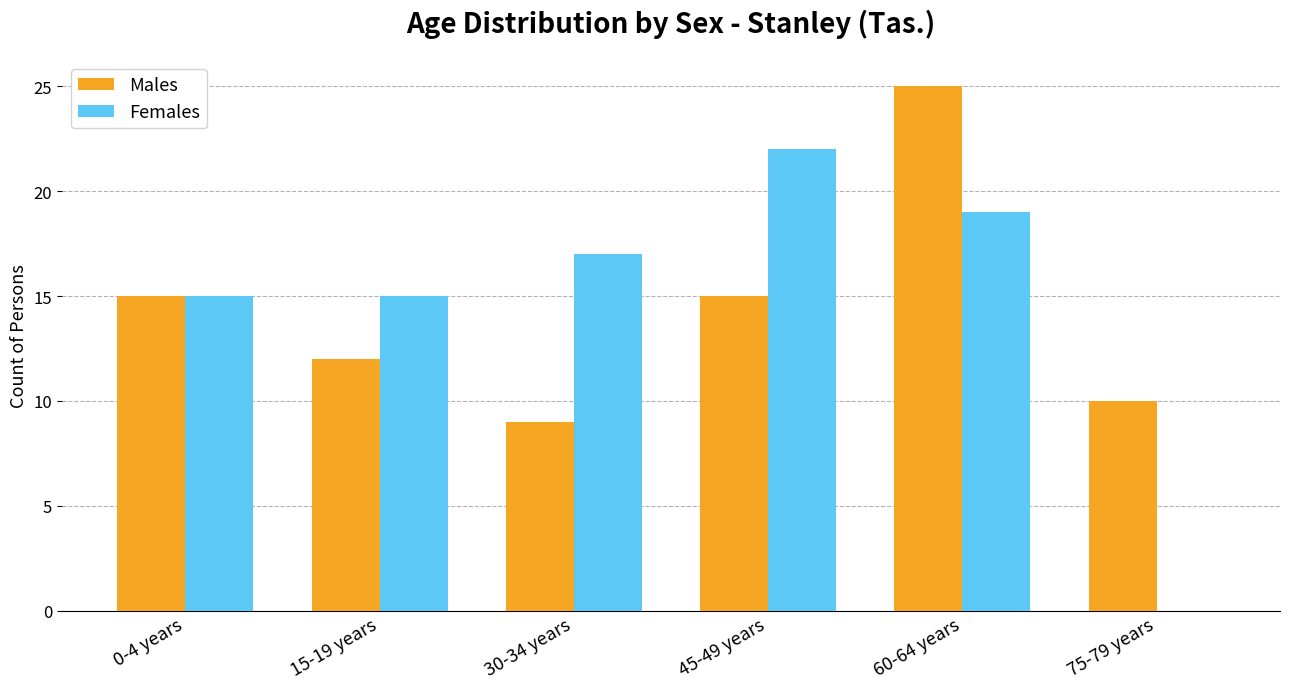

What are all the series names shown in the legend?

Males, Females